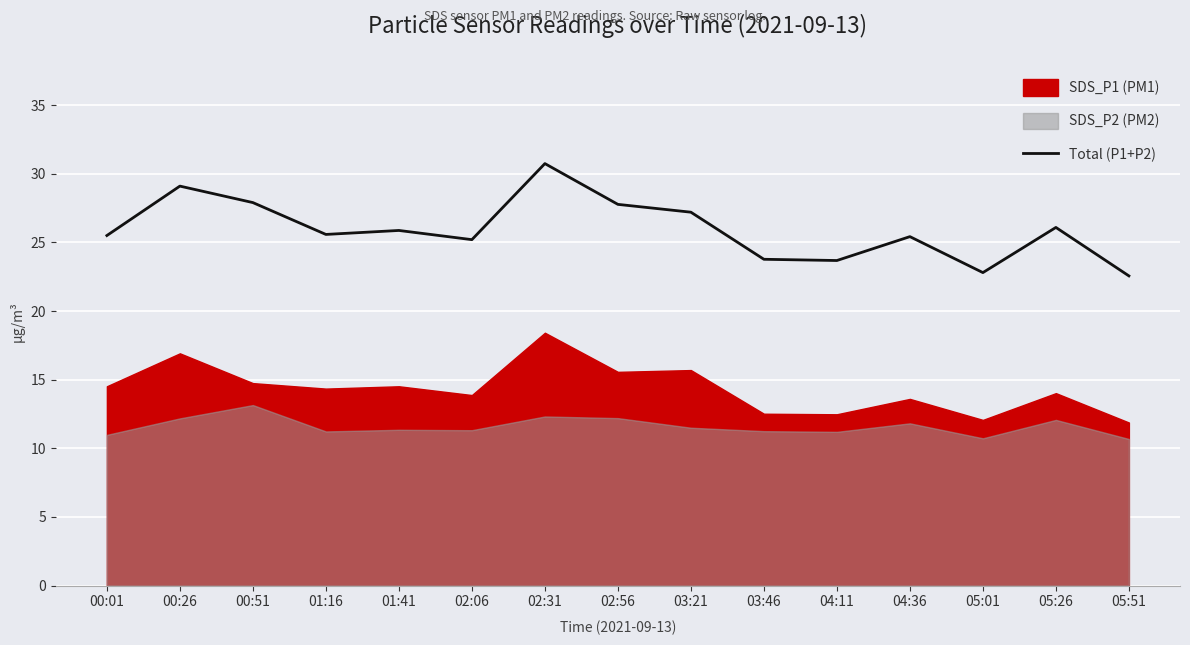

At which category does the data reach its first local peak?

00:26